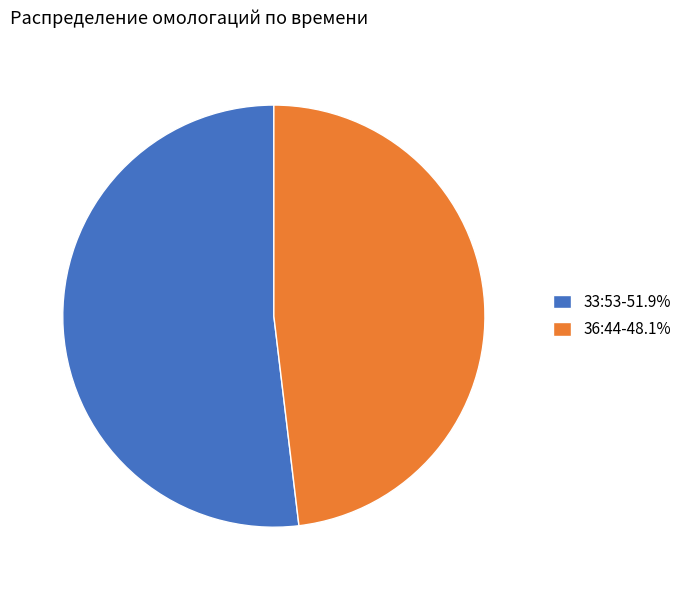

Which slice is the smallest?

36:44